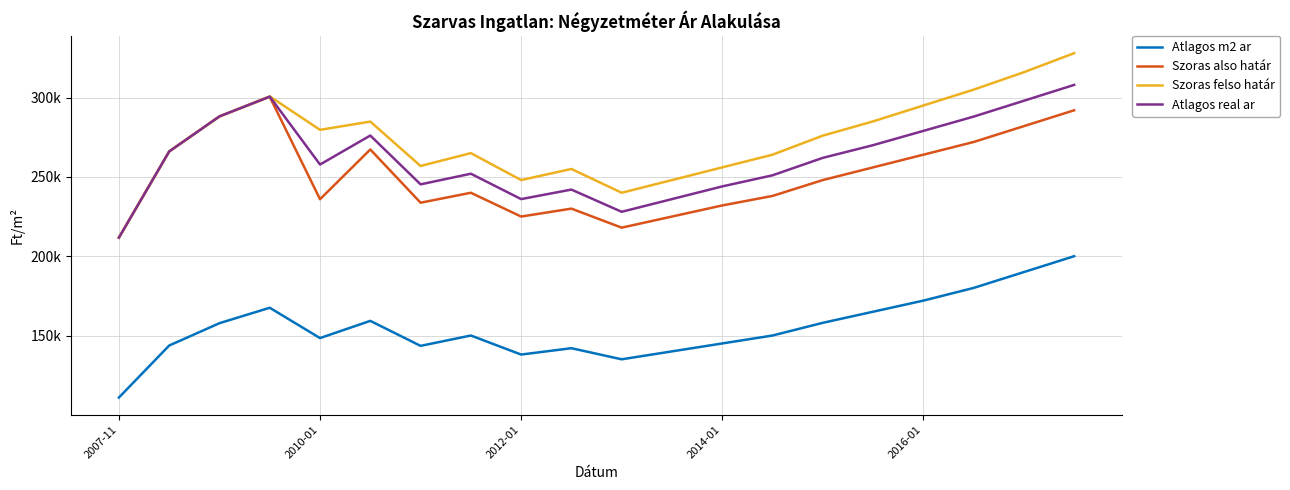

At how many categories does at least one series exceed 237414?

19